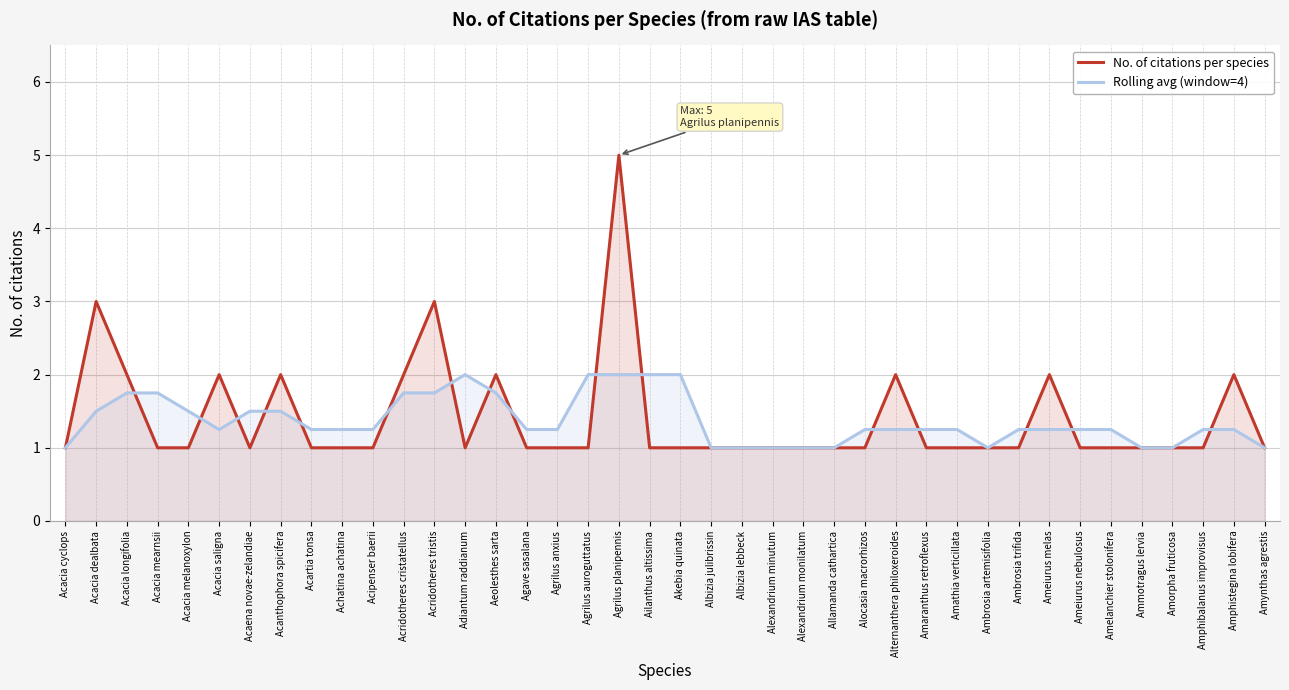

List the series in order of their peak value, highest first.

No. of citations per species, Rolling avg (window=4)